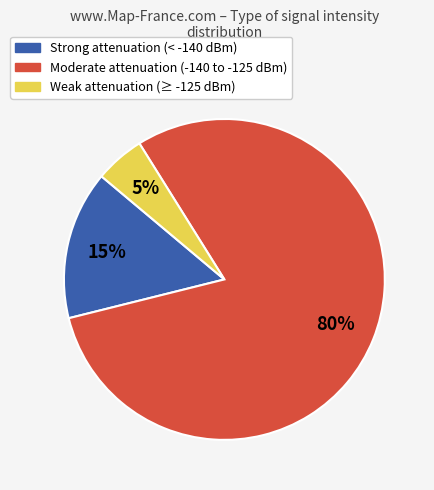

To the nearest percent, what is the difference between the largest and smallest slice percentages?

75%